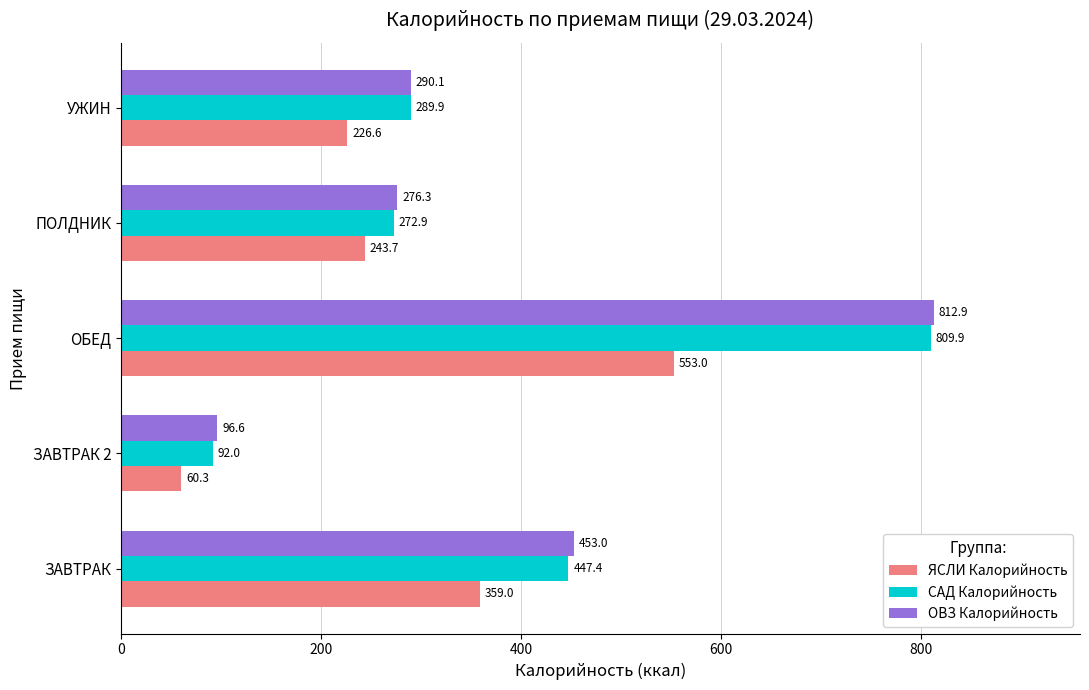

The ОВЗ Калорийность series shows 33.3 at ЗАВТРАК 2. True or false?

False